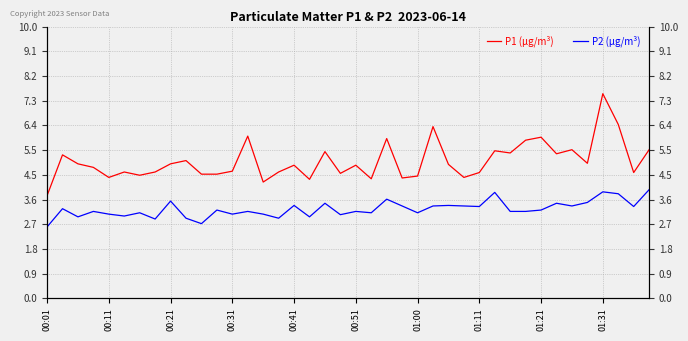

True or false: P2 (µg/m³) and P1 (µg/m³) intersect in this chart.

False